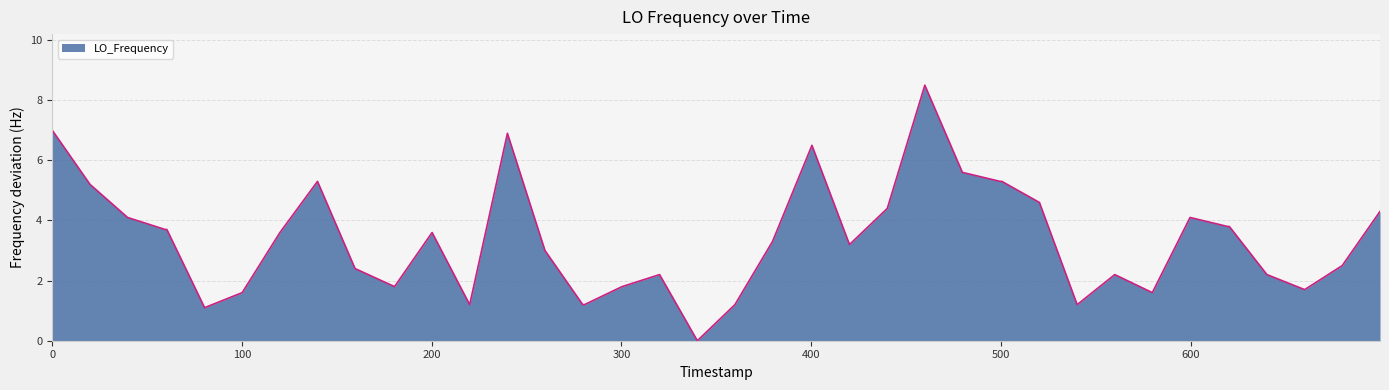

What is the difference between the maximum and minimum values?

8.5